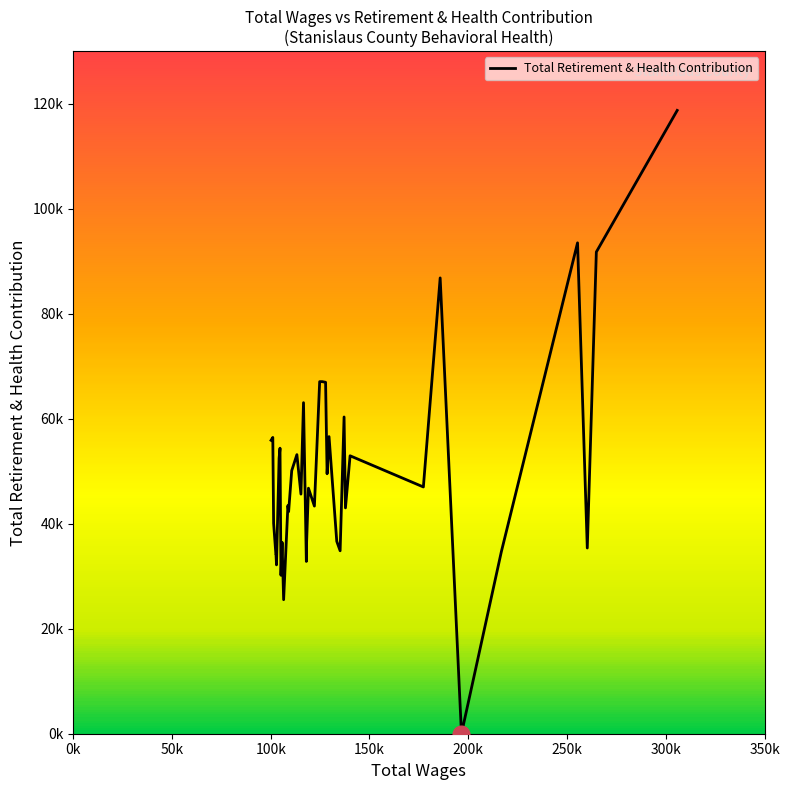

What is the value of the 23rd point from the left?

67062